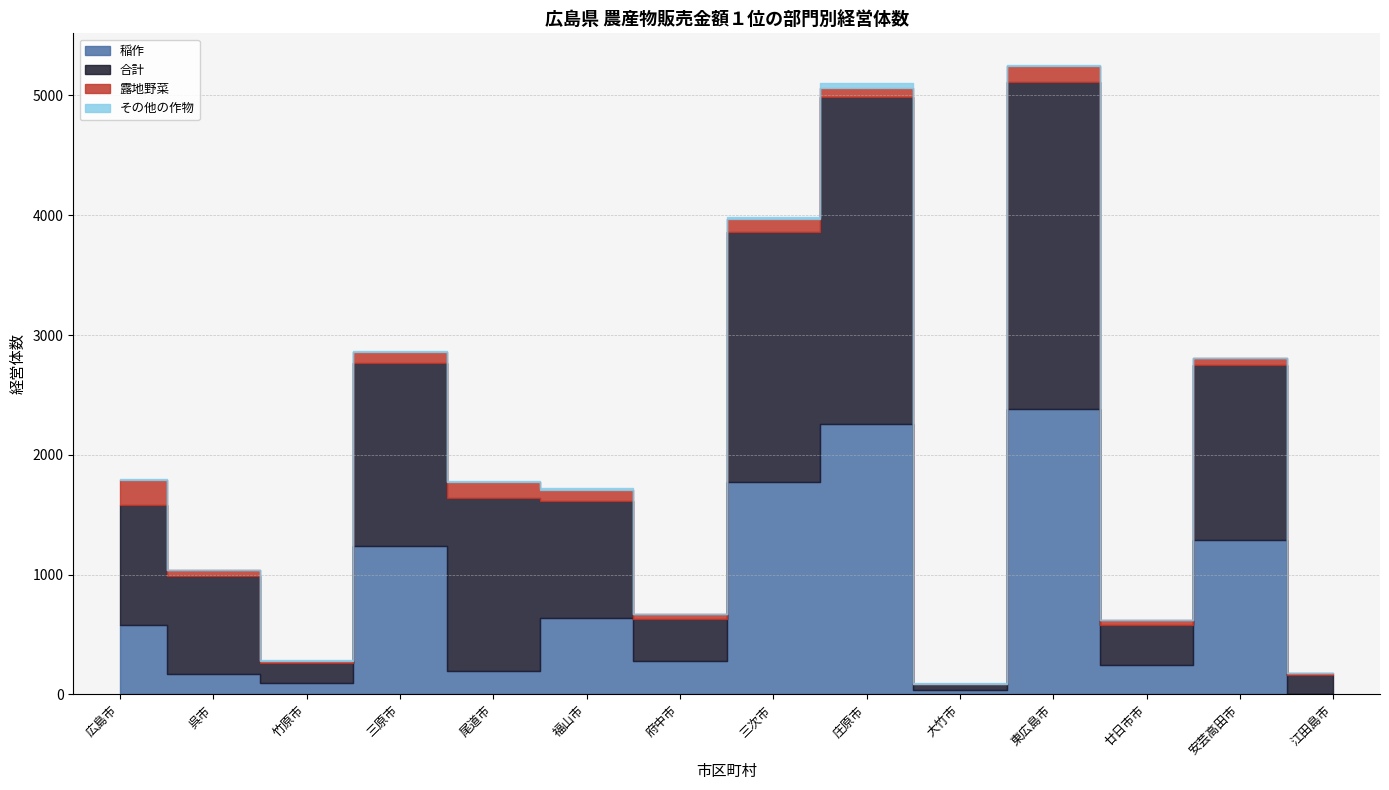

Which series has the largest total across all categories?

合計